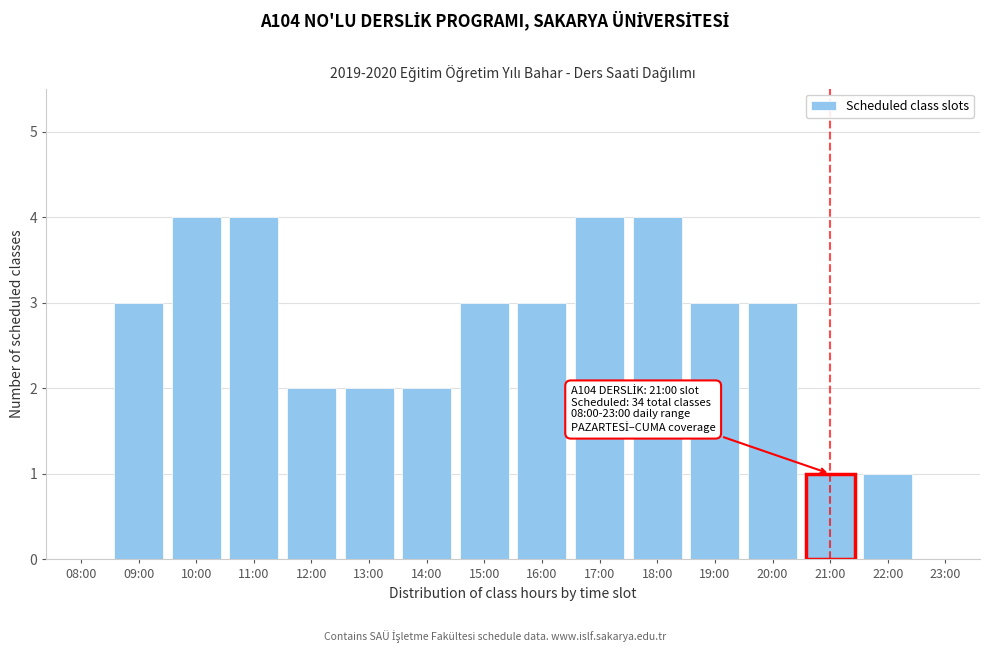

Reading left to right, what are all the values shown in this chart?

08:00=0	09:00=3	10:00=4	11:00=4	12:00=2	13:00=2	14:00=2	15:00=3	16:00=3	17:00=4	18:00=4	19:00=3	20:00=3	21:00=1	22:00=1	23:00=0